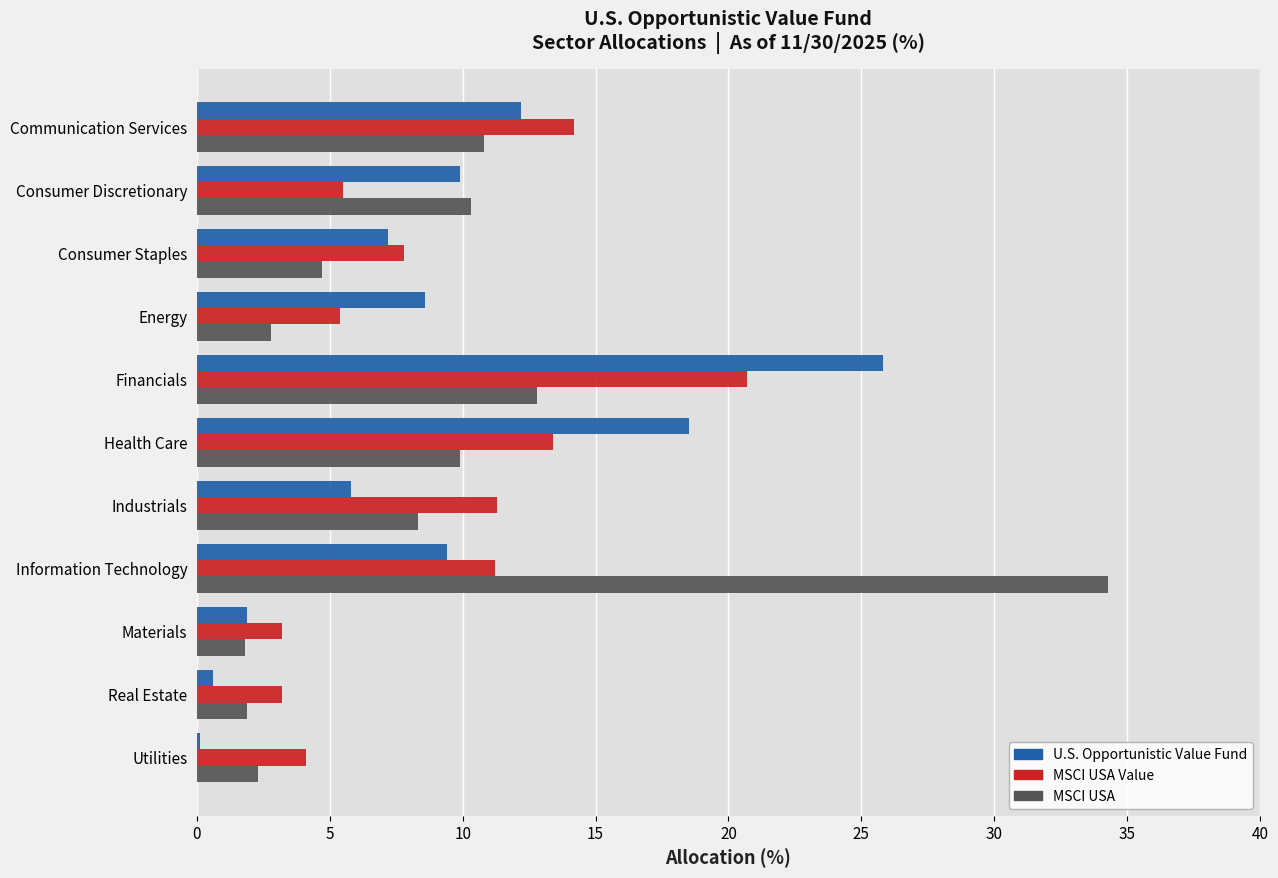

What are all the series names shown in the legend?

U.S. Opportunistic Value Fund, MSCI USA Value, MSCI USA